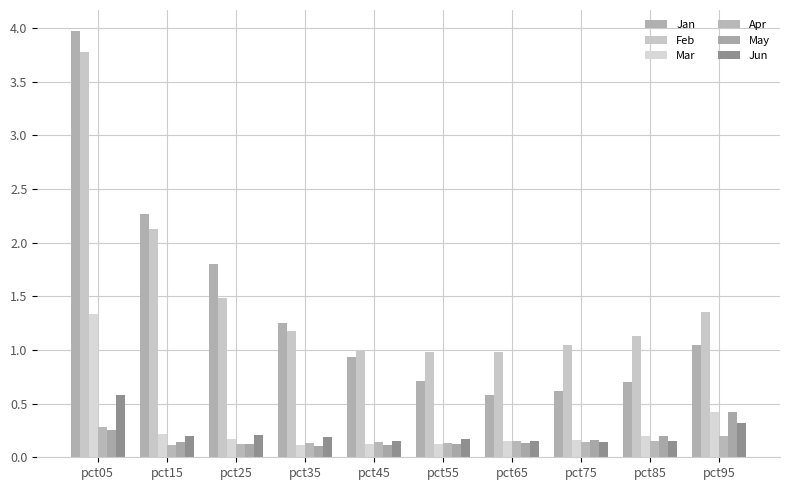

Count the number of data series in this chart.

6